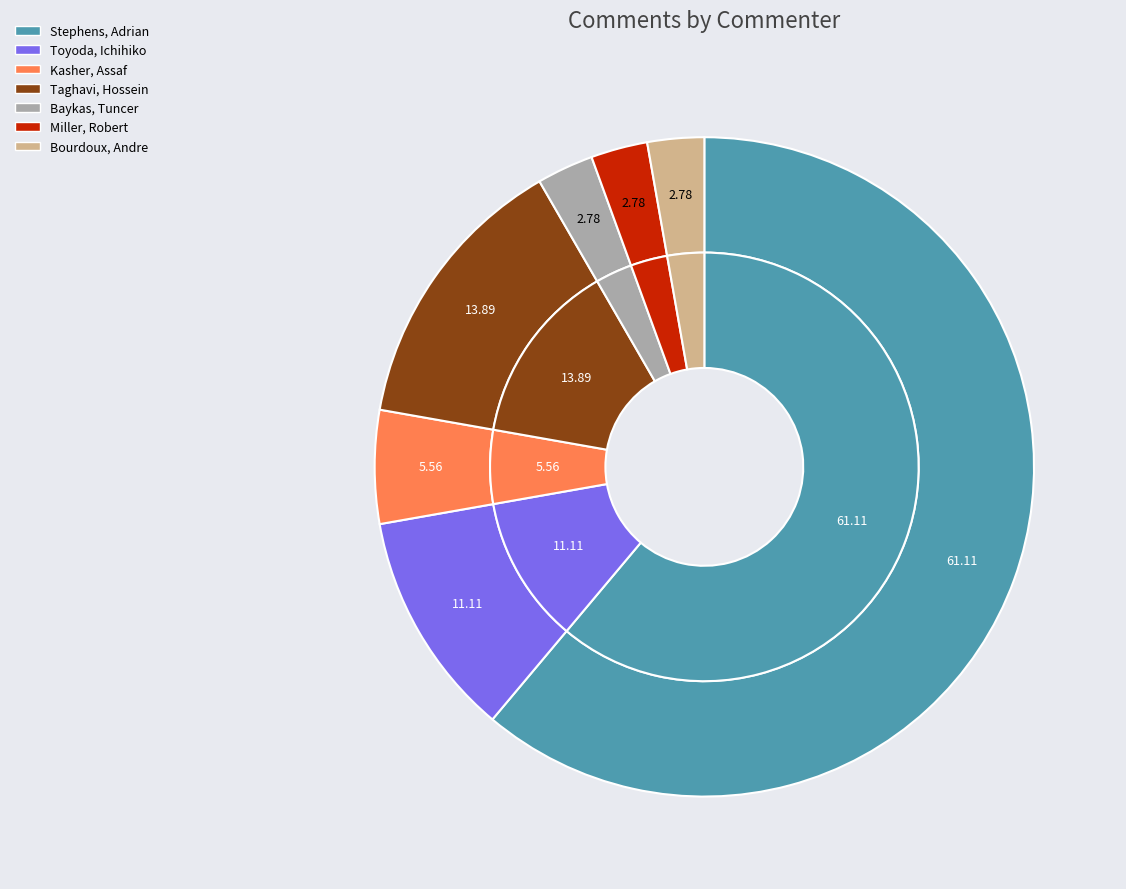

To the nearest percent, what is the average slice percentage?

14%